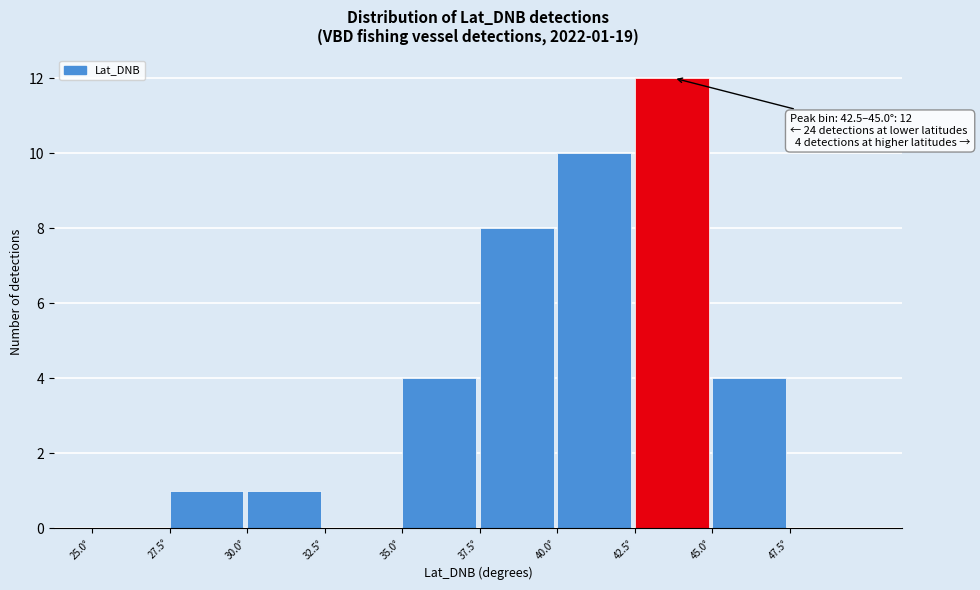

Which range on the x-axis has the tallest bar?

42.5 to 45.0